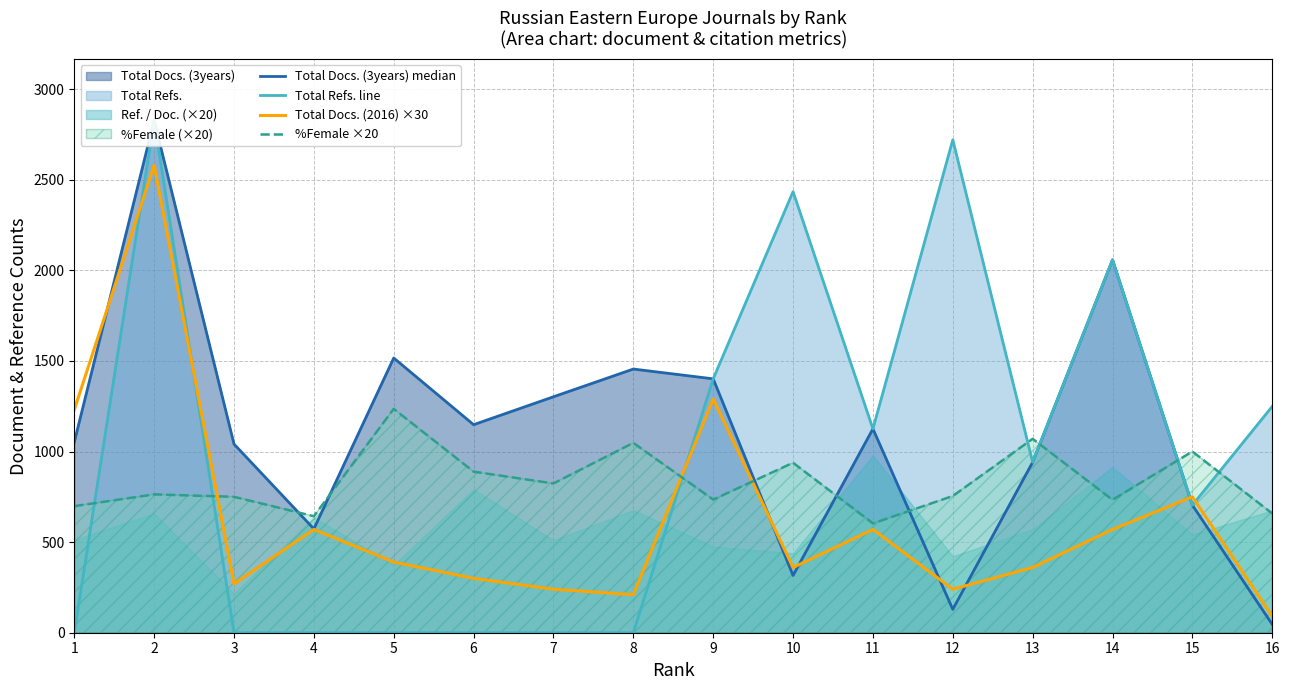

At how many categories does at least one series exceed 61?

16